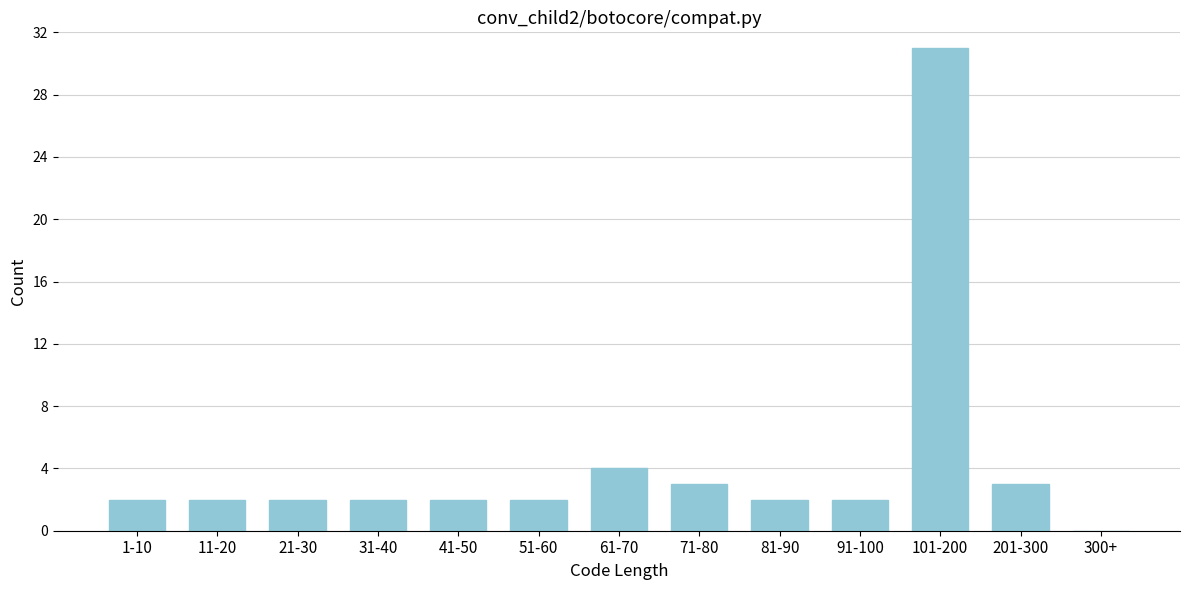

Reading left to right, list all the values displayed in this chart.

1-10=2	11-20=2	21-30=2	31-40=2	41-50=2	51-60=2	61-70=4	71-80=3	81-90=2	91-100=2	101-200=31	201-300=3	300+=0